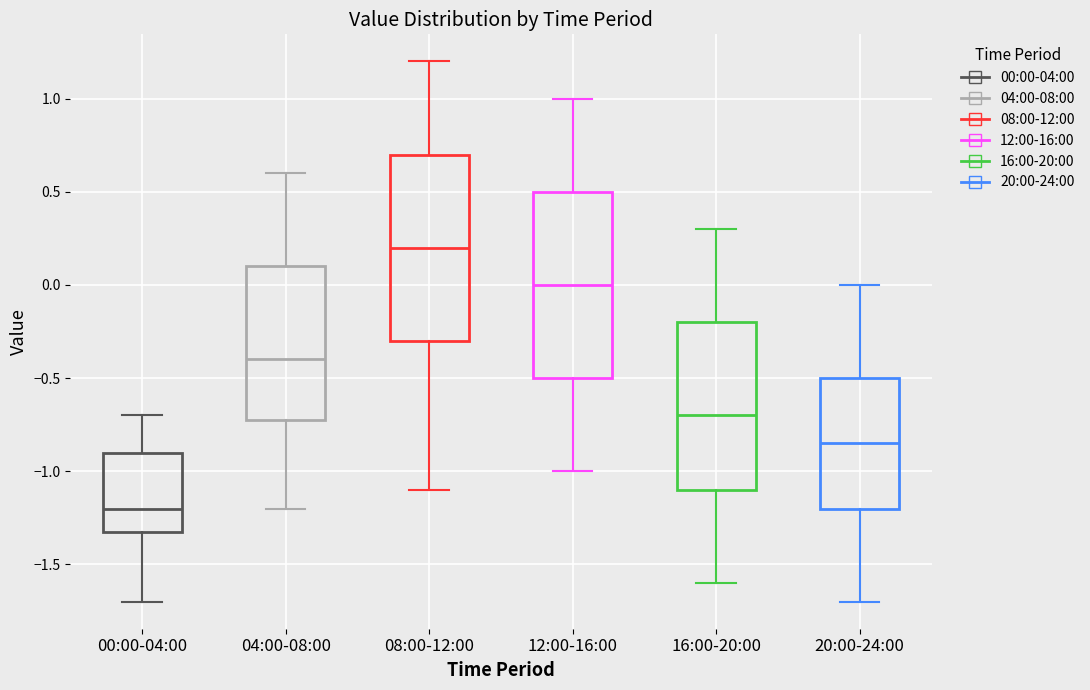

Reading left to right, read every box against the y-axis: the position of its median line, the range the box covers, and the ends of its whiskers. The values are not printed on the chart, so give them approximately, as read against the axis.

00:00-04:00: median -1.20, box -1.30 to -0.90, whiskers -1.70 to -0.70
04:00-08:00: median -0.40, box -0.70 to 0.10, whiskers -1.20 to 0.60
08:00-12:00: median 0.20, box -0.30 to 0.70, whiskers -1.10 to 1.20
12:00-16:00: median 0.00, box -0.50 to 0.50, whiskers -1.00 to 1.00
16:00-20:00: median -0.70, box -1.10 to -0.20, whiskers -1.60 to 0.30
20:00-24:00: median -0.85, box -1.20 to -0.50, whiskers -1.70 to 0.00